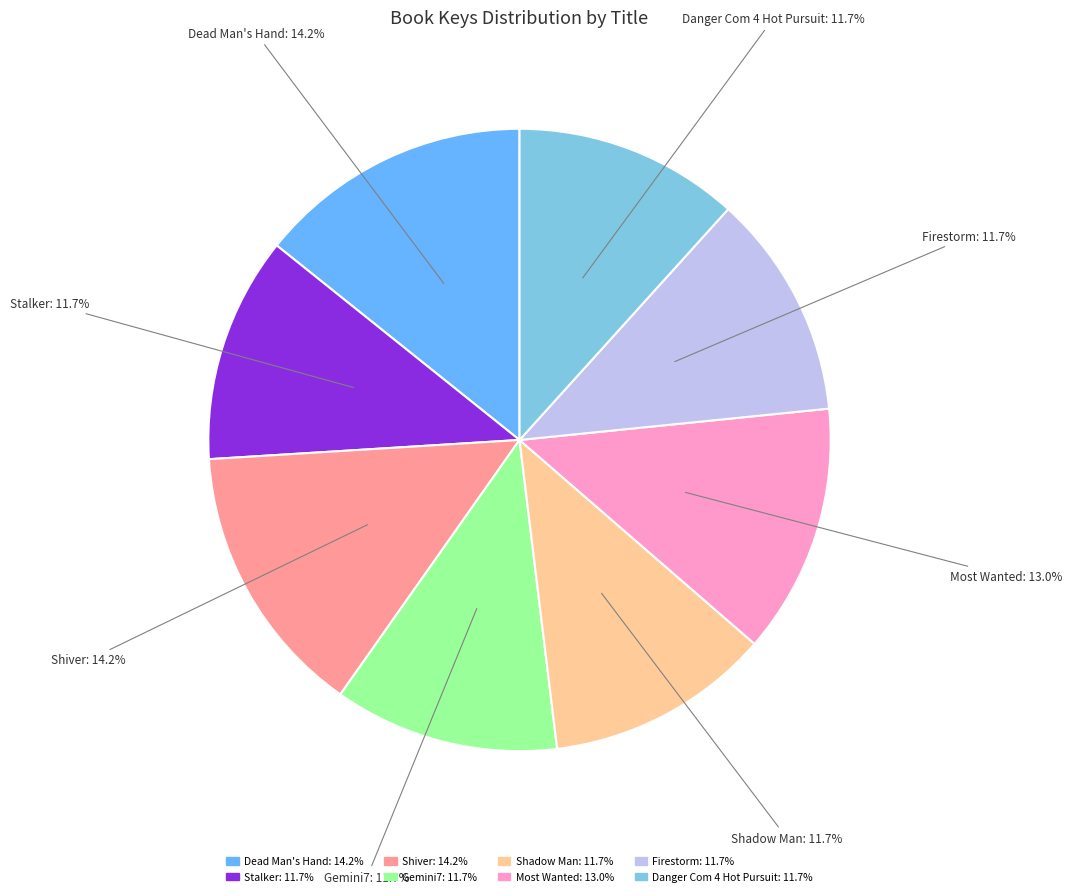

What is the ratio of the value at Firestorm to the value at Stalker?

1.0